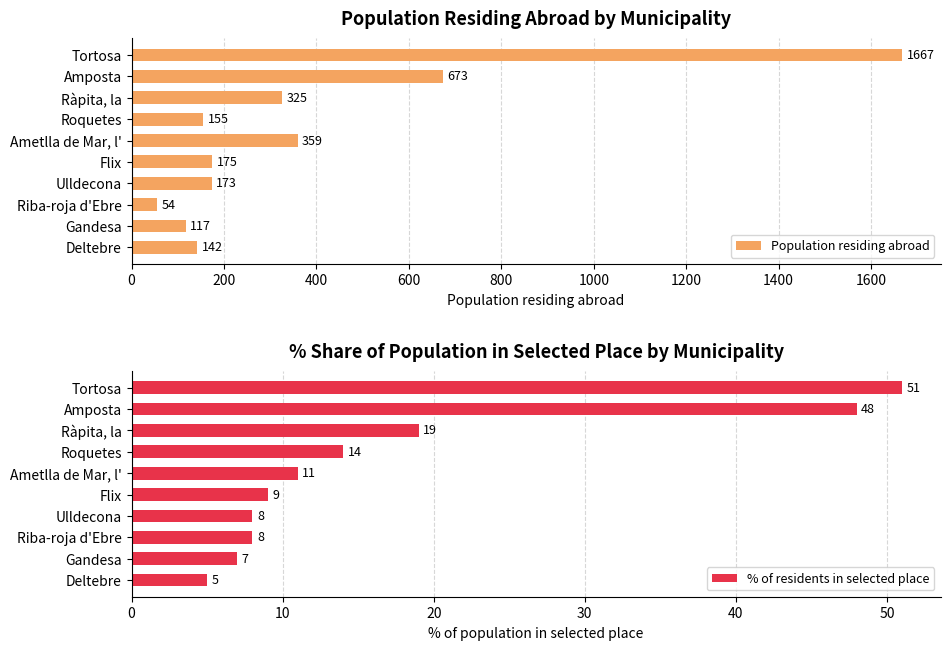

Which category has the lowest value in the Population residing abroad series?

Riba-roja d'Ebre